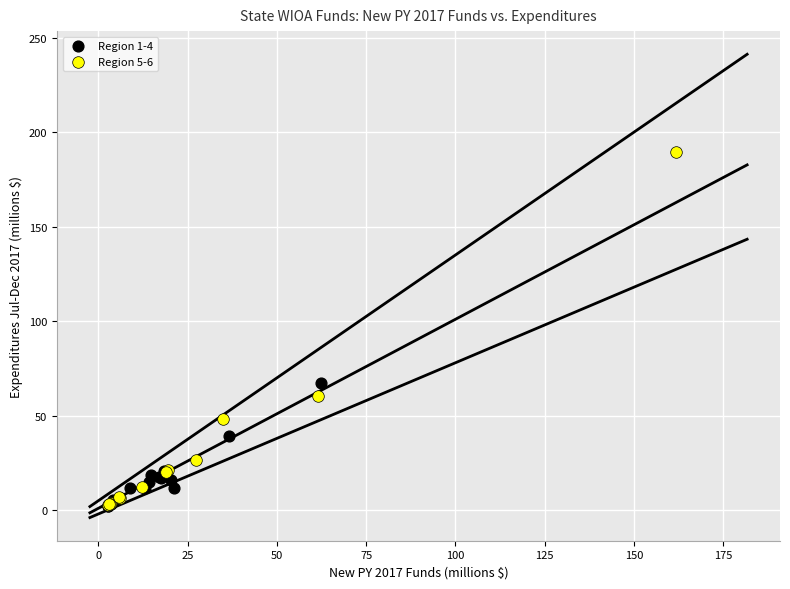

Which series has the widest spread of Y values?

Region 5-6